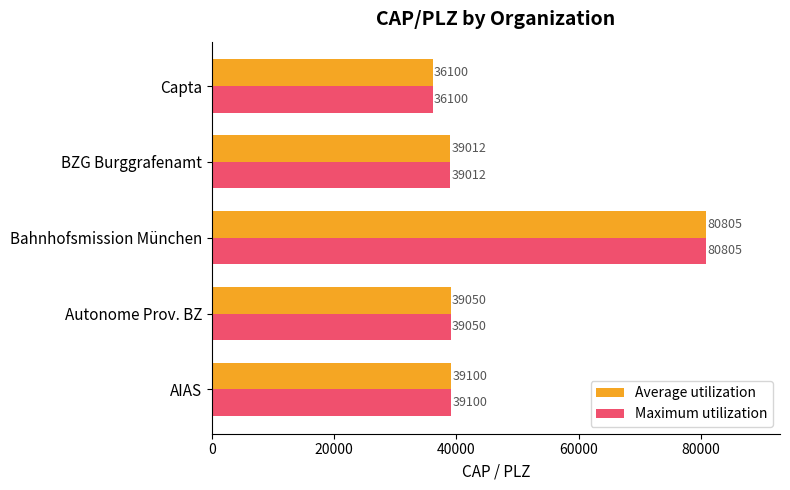

At which label does Maximum utilization reach its peak?

Bahnhofsmission München